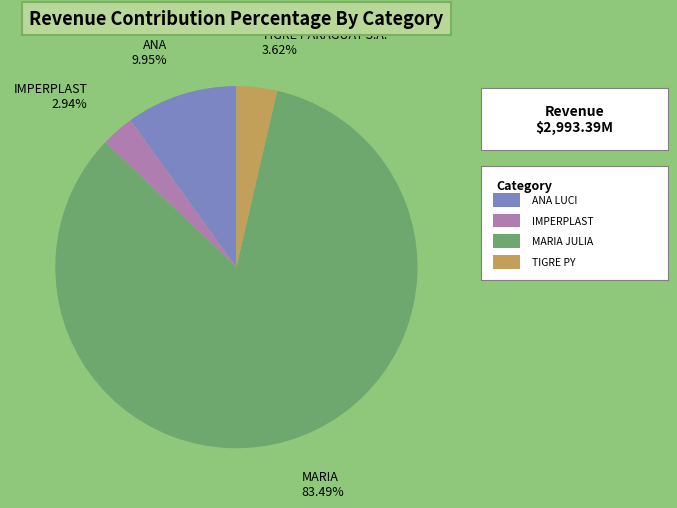

Is there a majority slice in this chart?

Yes